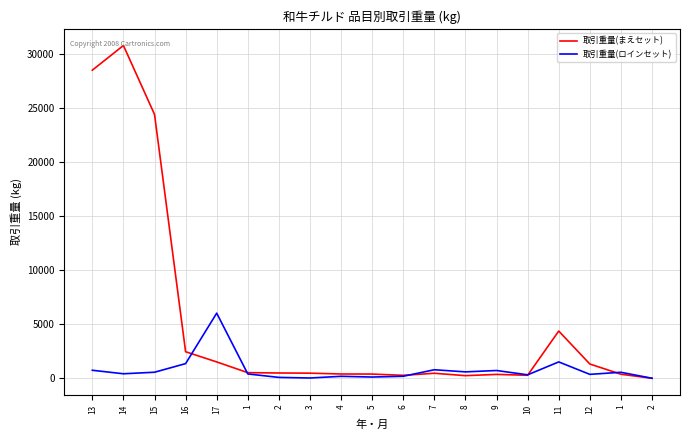

Does the chart display data point markers on the line(s)?

No